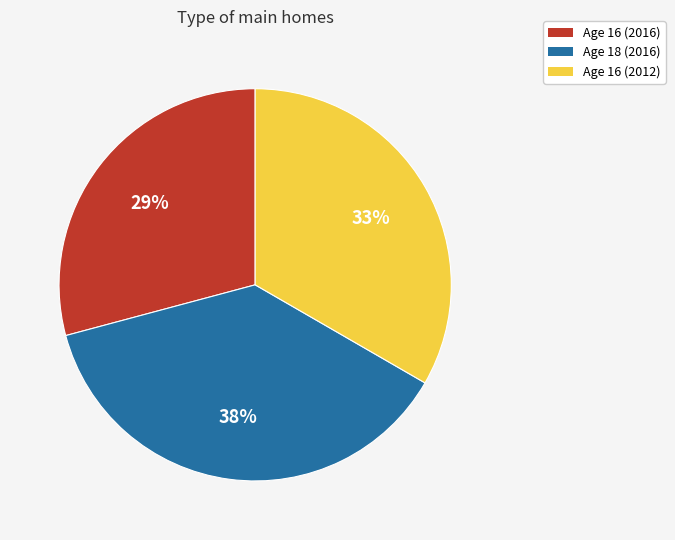

What is the ratio of the value at Age 18 (2016) to the value at Age 16 (2016)?

1.3